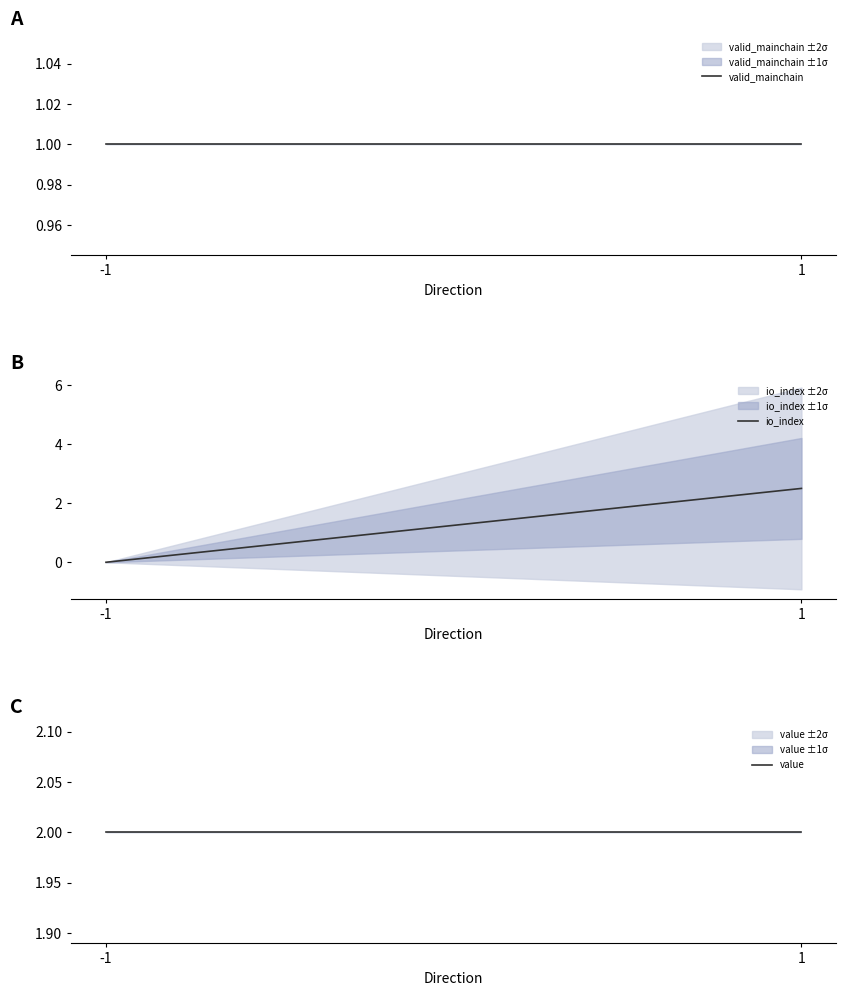

What is the average value of the value series?

2.0